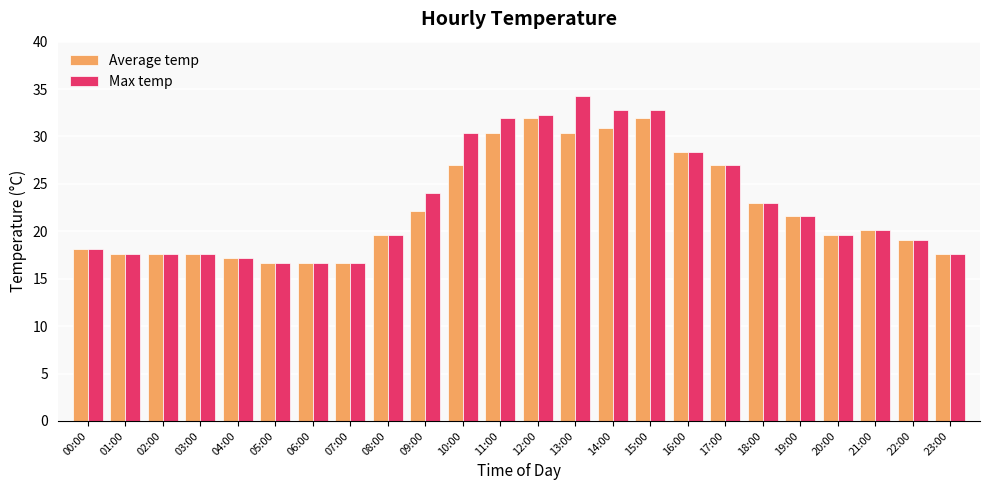

List the series in order of their overall mean, highest first.

Max temp, Average temp